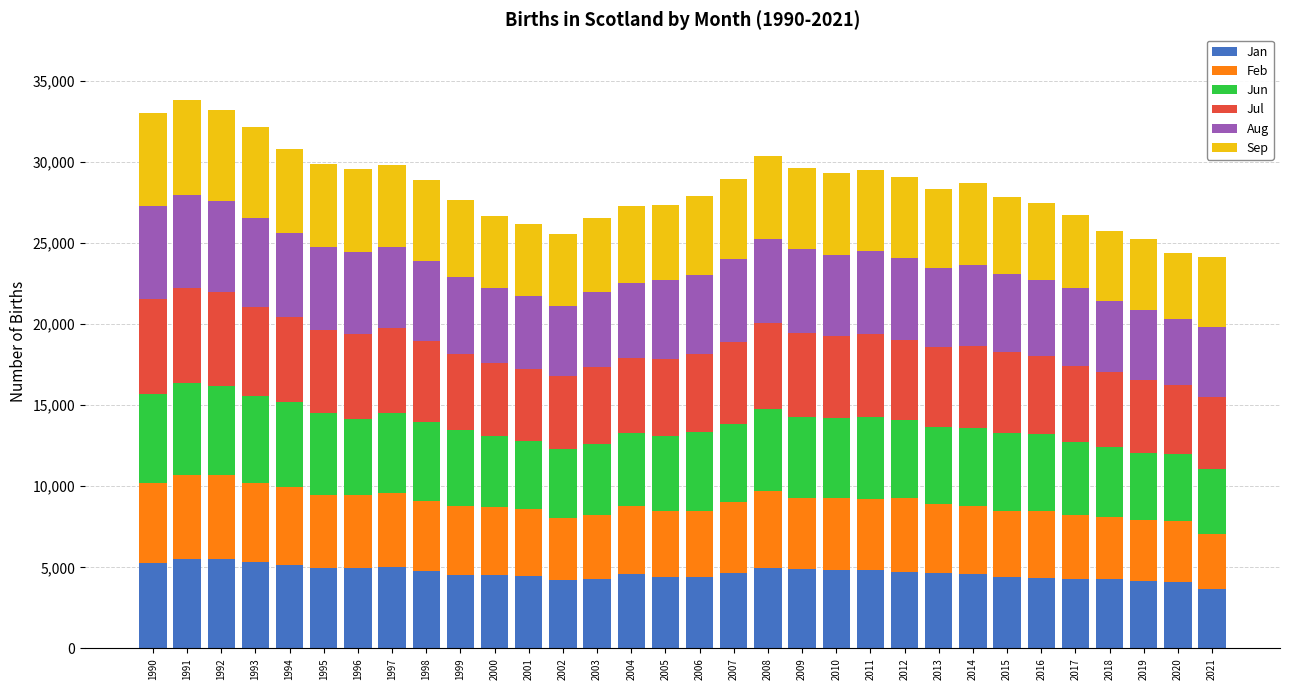

What is the total value across all series at 2014?

28716